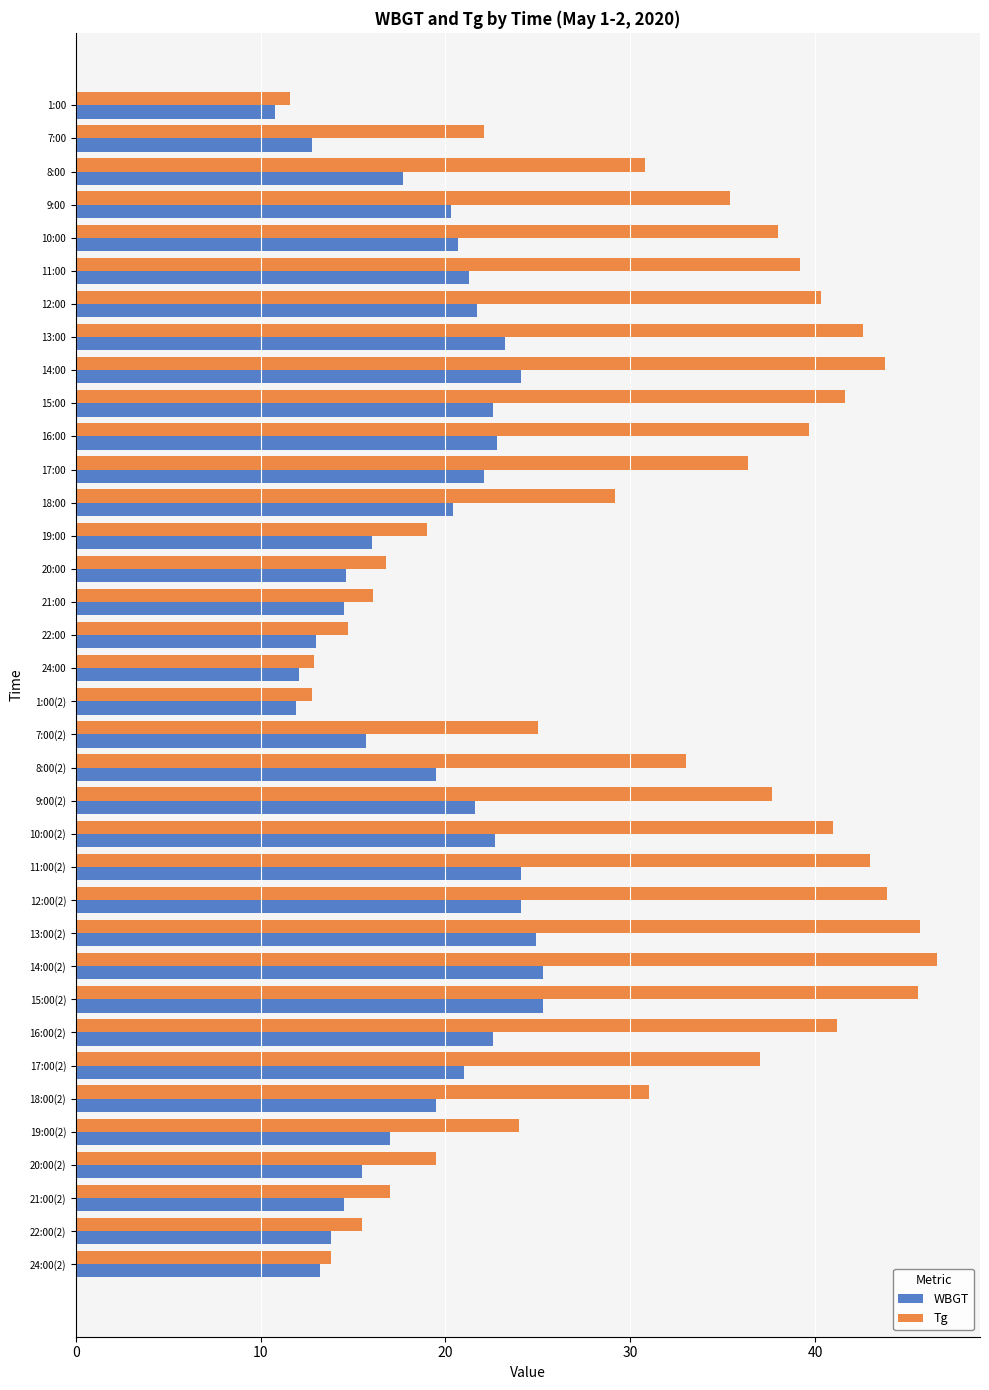

Which series changed the most between 7:00 and 11:00(2)?

Tg